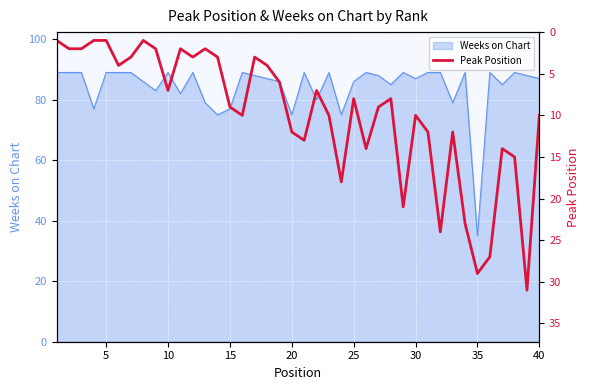

What is the greatest value displayed?

31